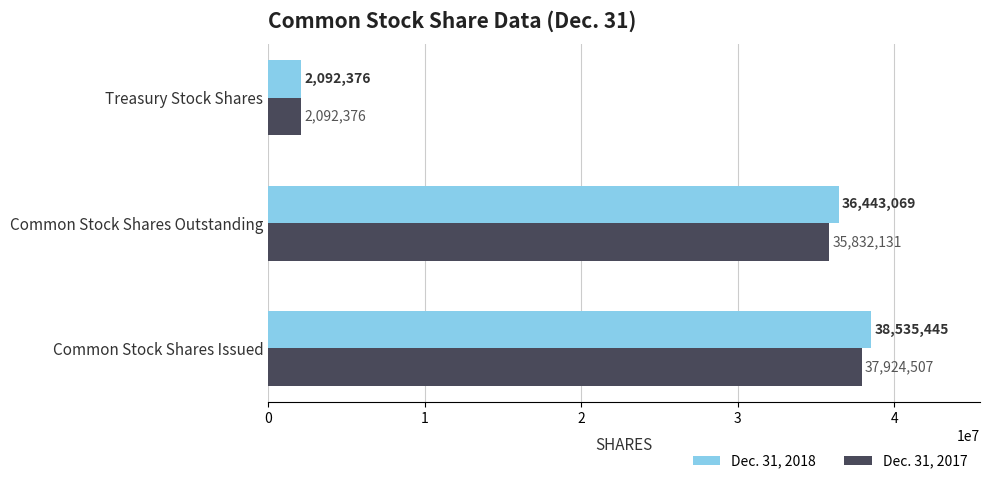

What is the difference between the maximum and minimum values in the Dec. 31, 2017 series?

35832131